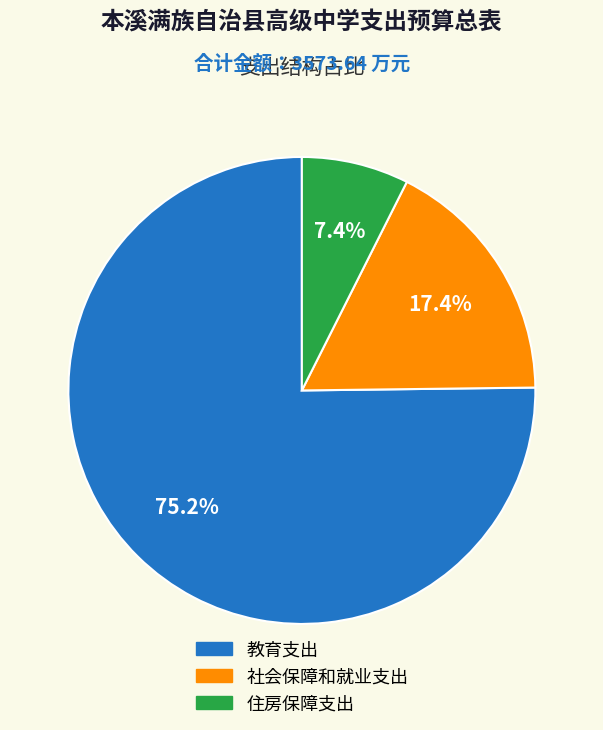

Which category has the biggest portion of the pie?

教育支出